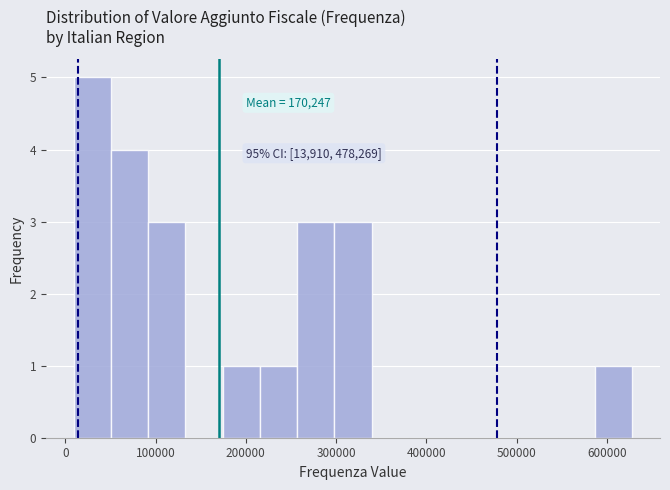

Which range on the x-axis has the tallest bar?

10000 to 50000